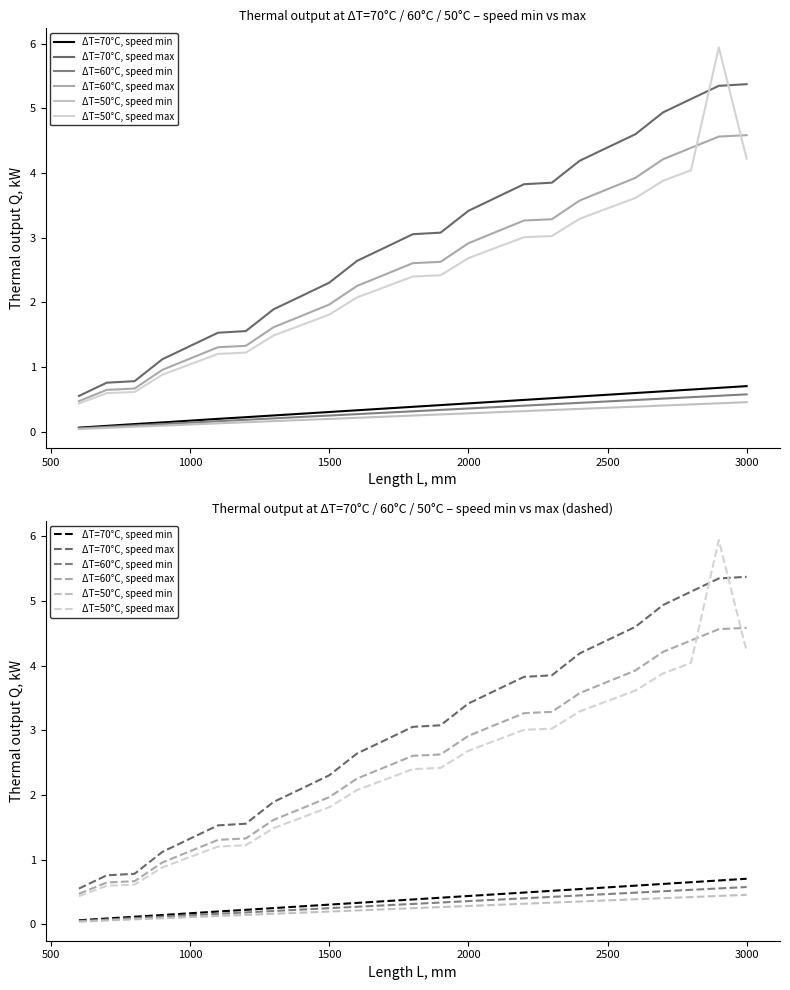

Is this an area chart (filled region under the line)?

No